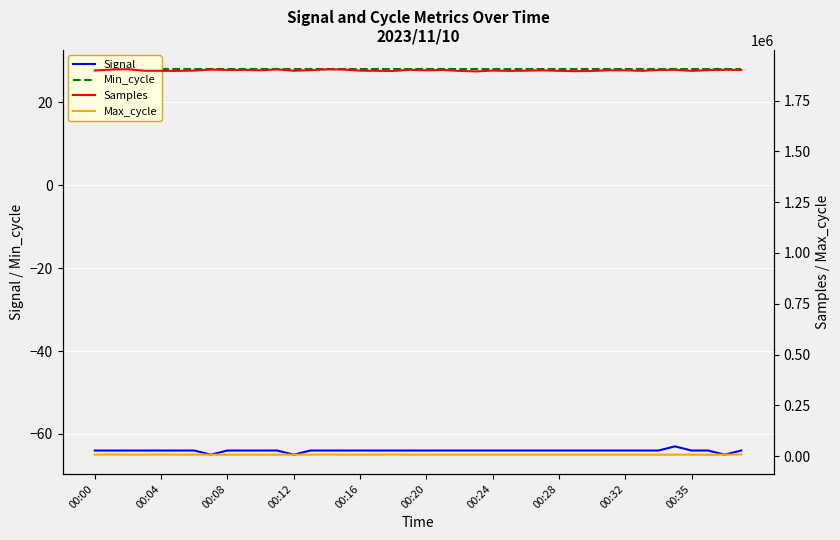

What is the average value of the Signal series?

-64